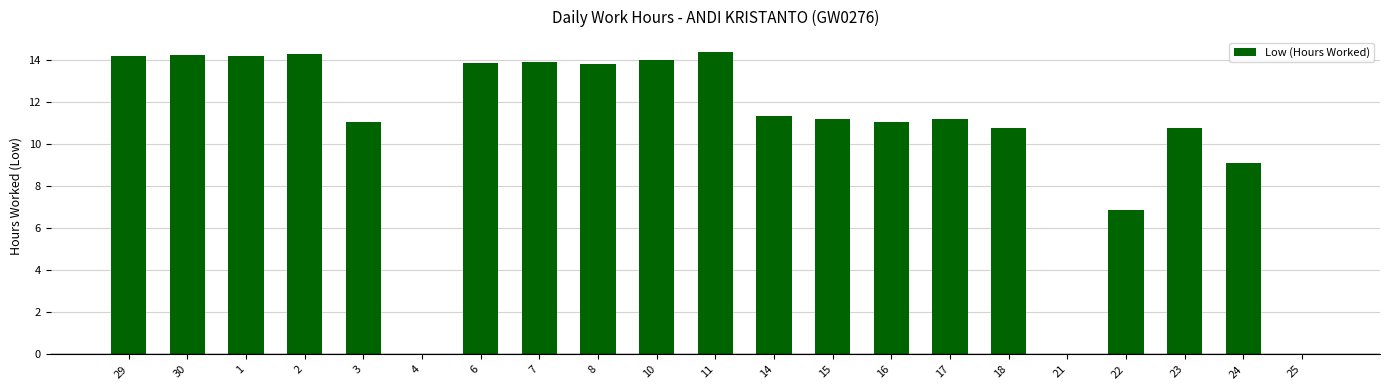

What is the change in value from 10 to 15?

-2.8